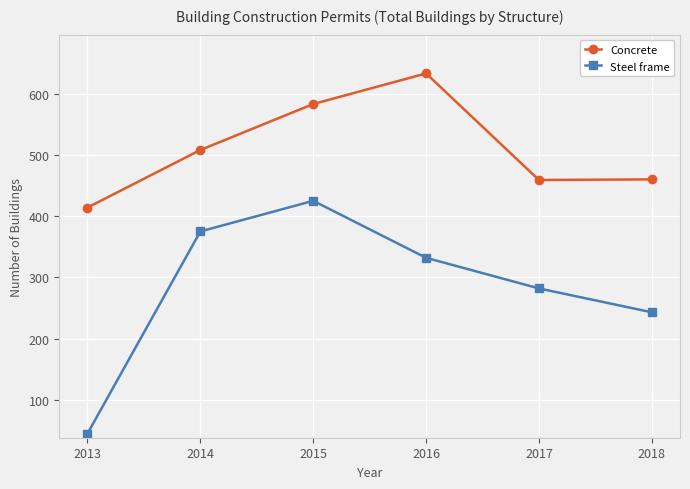

Between 2014 and 2016, which series saw the biggest shift?

Concrete